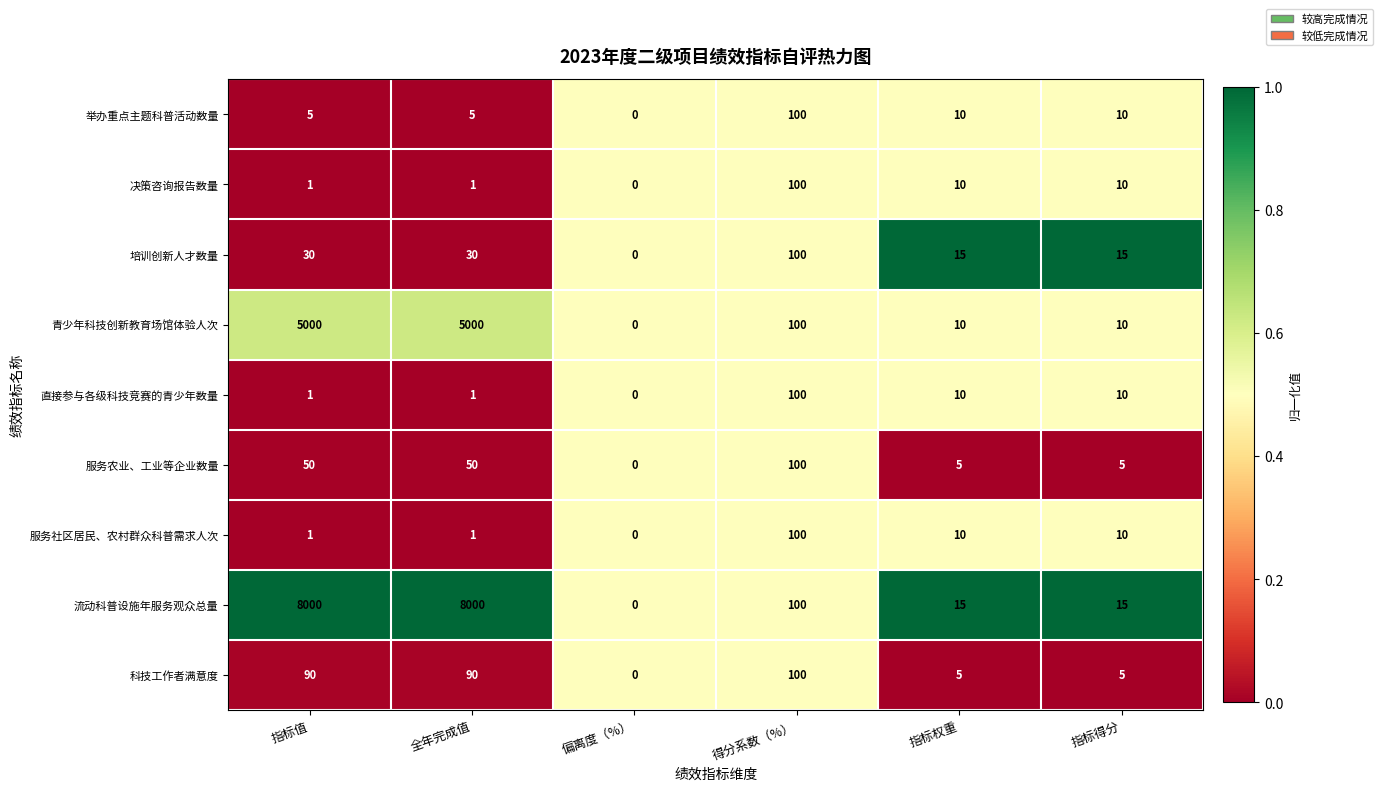

Which category has the lowest value across all series?

偏离度（%）